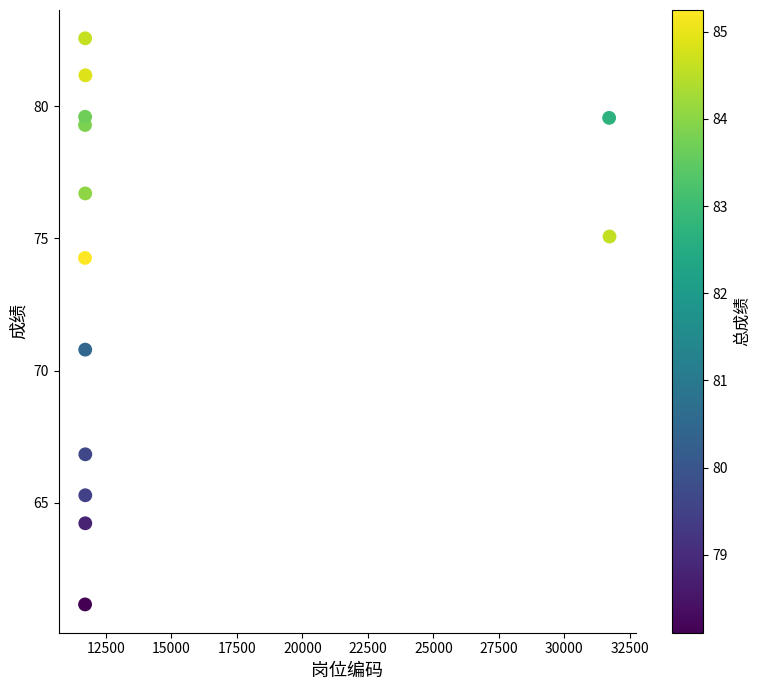

What is the range of Y values (max minus min)?

21.4